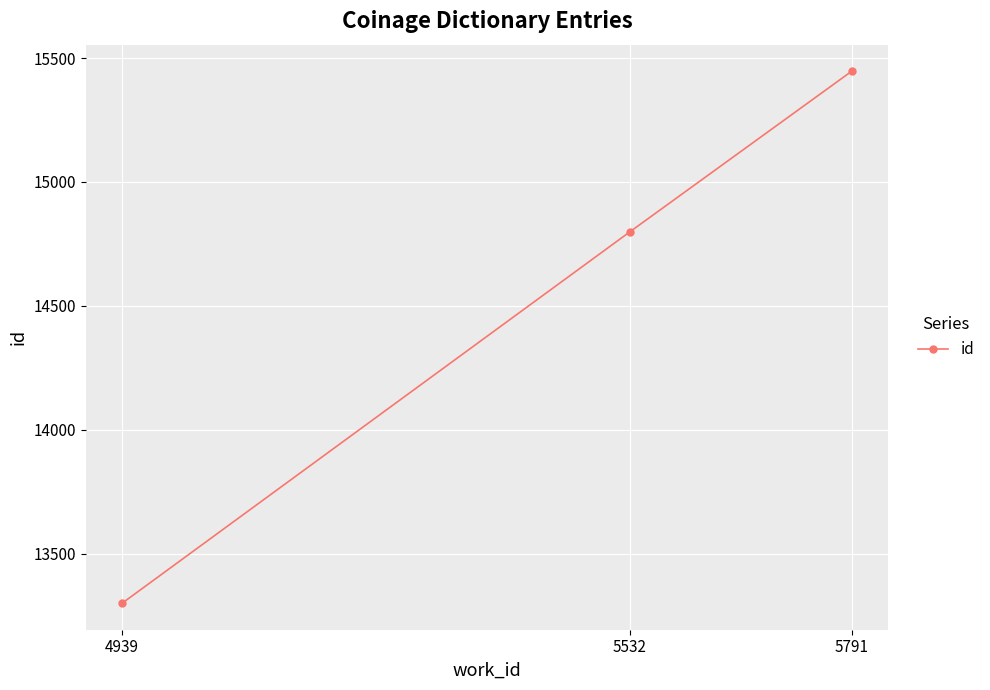

Rank the categories by value from highest to lowest.

5791, 5532, 4939